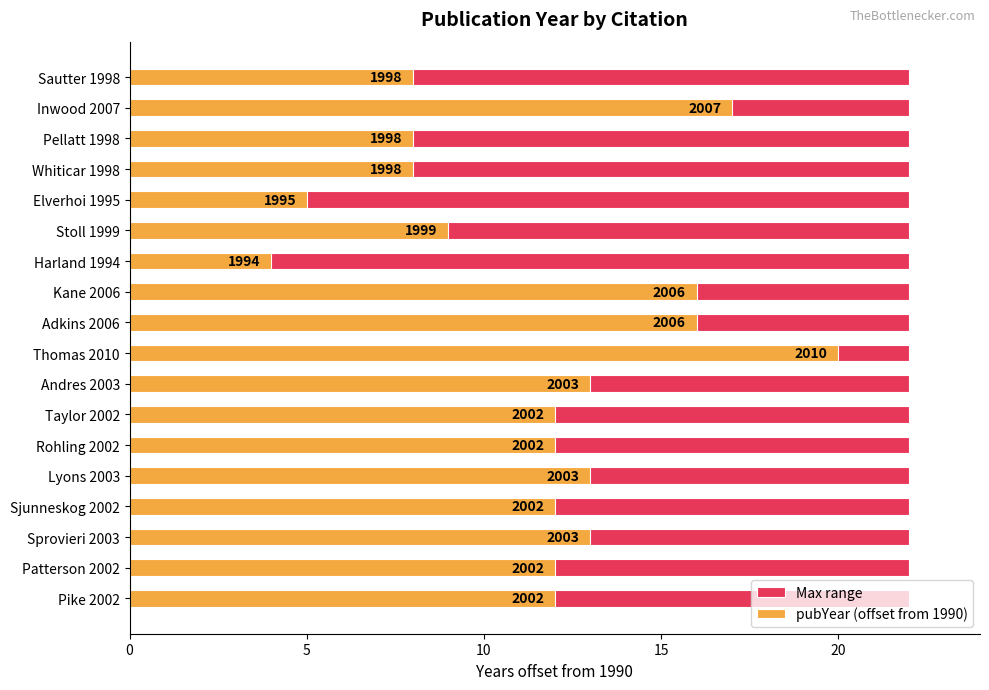

Which series has the widest spread of values?

pubYear (offset from 1990)